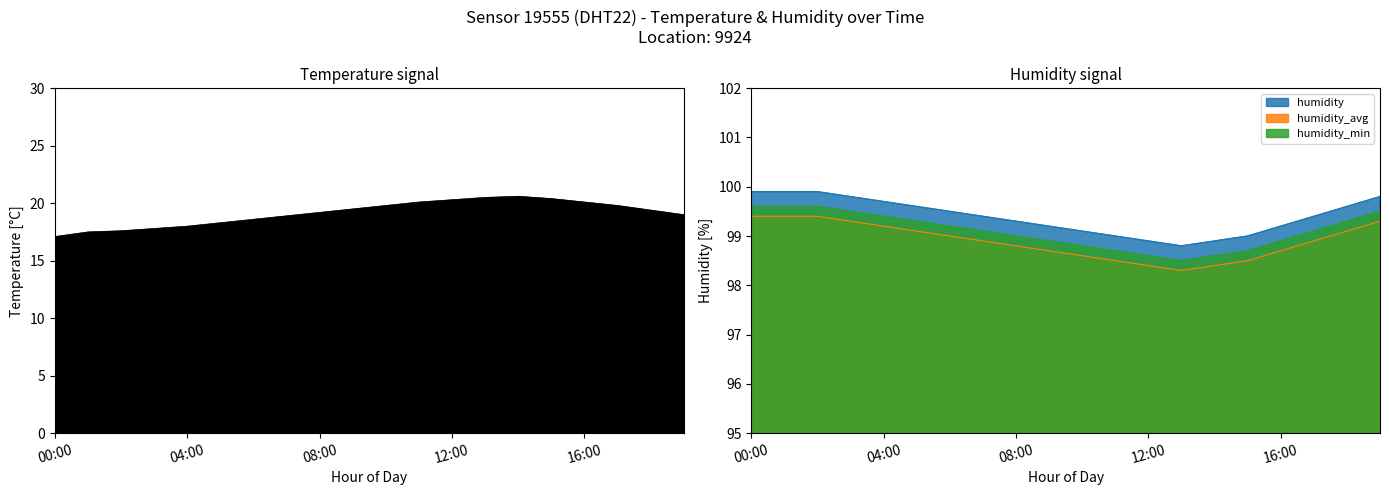

At how many categories does at least one series exceed 72?

20